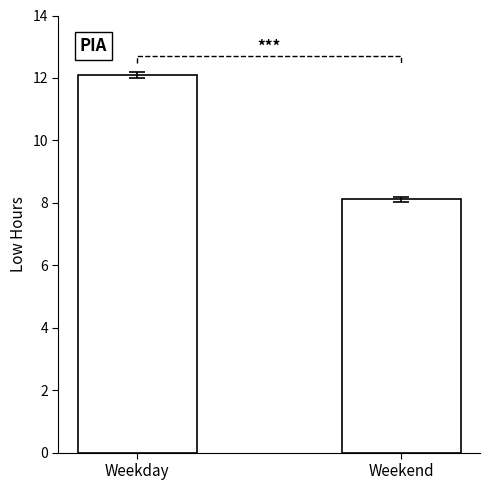

What position from the right is Weekend?

1